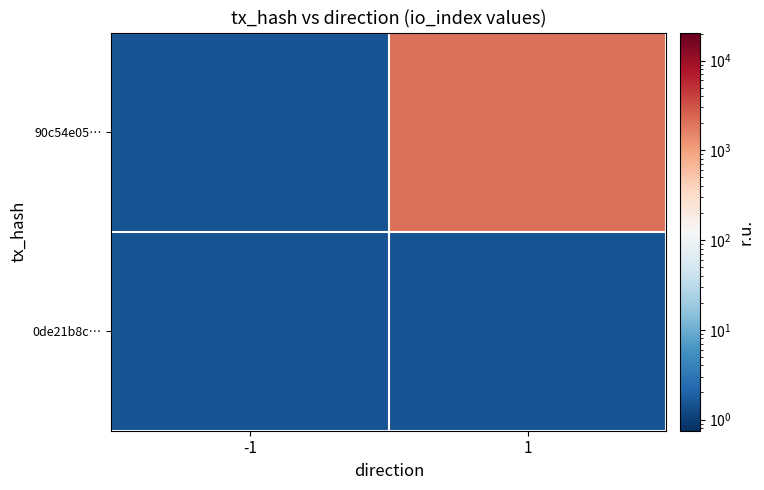

Reading left to right, transcribe all the data shown in this chart.

90c54e05…: -1=1.5	1=2051.5
0de21b8c…: -1=1.5	1=1.5